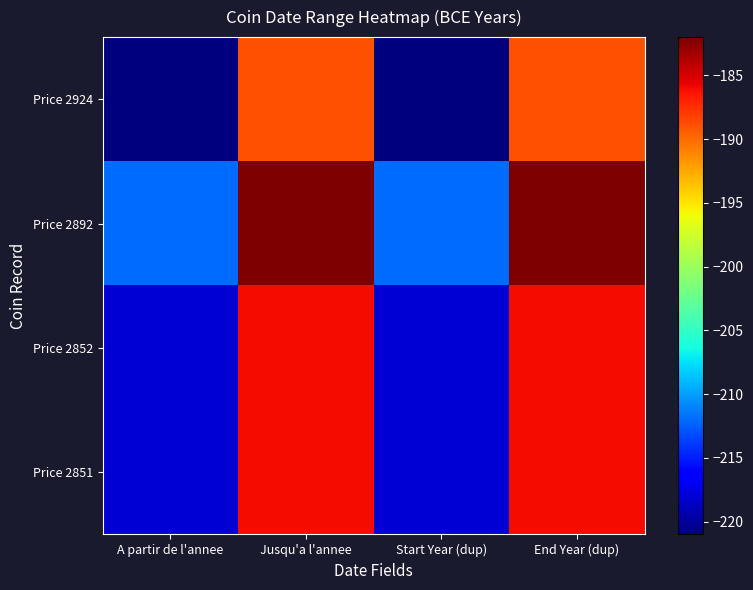

How many categories are shown in the chart?

4